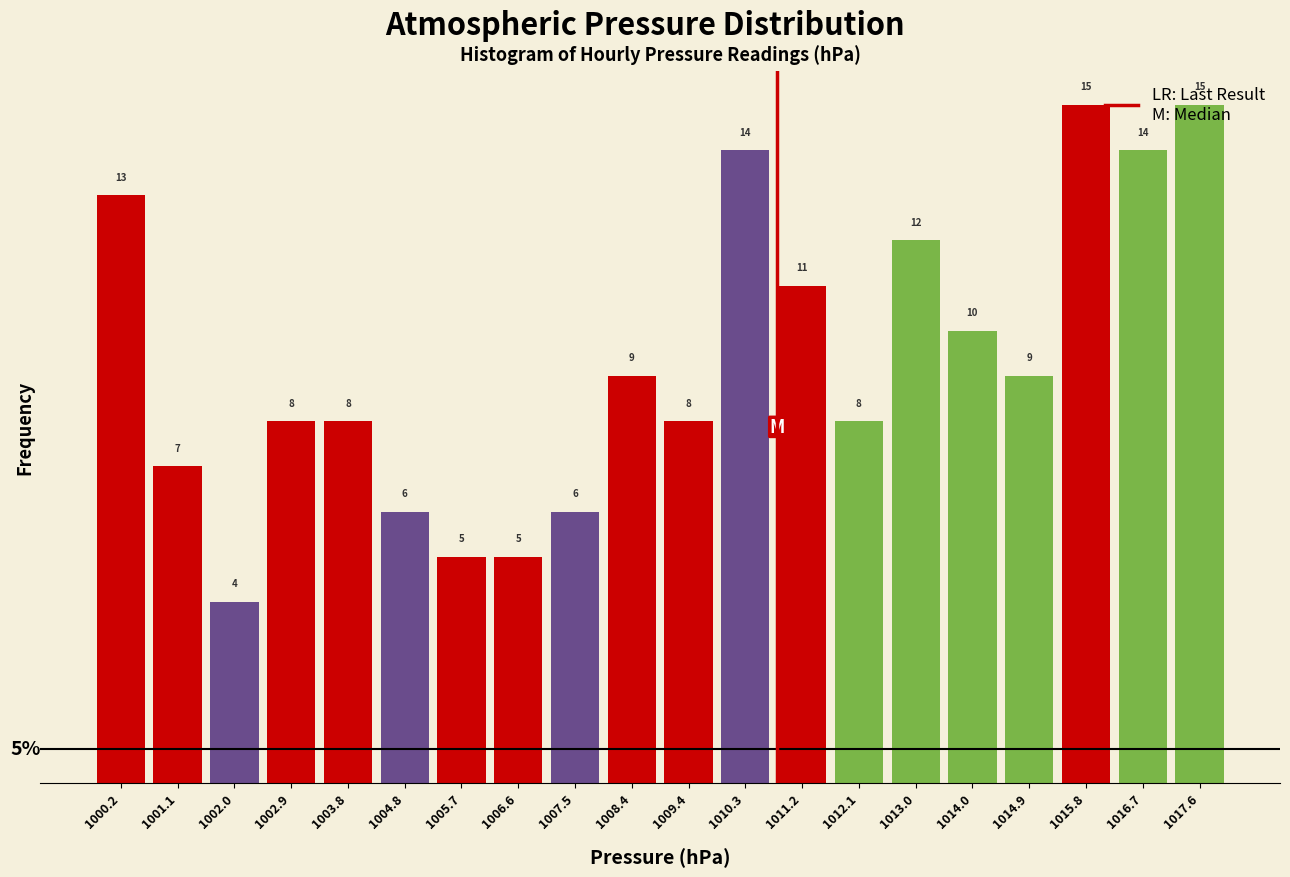

Reading left to right, list every bar in this chart as the range it spans on the x-axis followed by its height. The bar edges are not printed on the chart, so give them approximately, as read against the axis.

999.70 to 1000.62: 13
1000.62 to 1001.54: 7
1001.54 to 1002.46: 4
1002.46 to 1003.38: 8
1003.38 to 1004.30: 8
1004.30 to 1005.22: 6
1005.22 to 1006.14: 5
1006.14 to 1007.06: 5
1007.06 to 1007.98: 6
1007.98 to 1008.90: 9
1008.90 to 1009.82: 8
1009.82 to 1010.74: 14
1010.74 to 1011.66: 11
1011.66 to 1012.58: 8
1012.58 to 1013.50: 12
1013.50 to 1014.42: 10
1014.42 to 1015.34: 9
1015.34 to 1016.26: 15
1016.26 to 1017.18: 14
1017.18 to 1018.10: 15